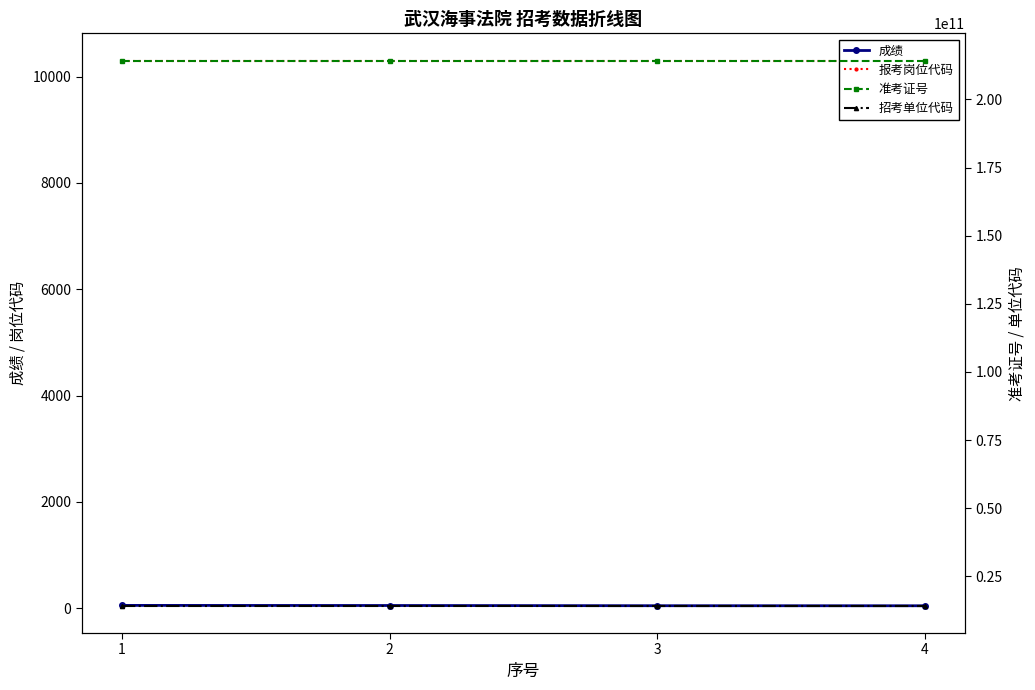

Between 2 and 4, which series saw the biggest shift?

准考证号